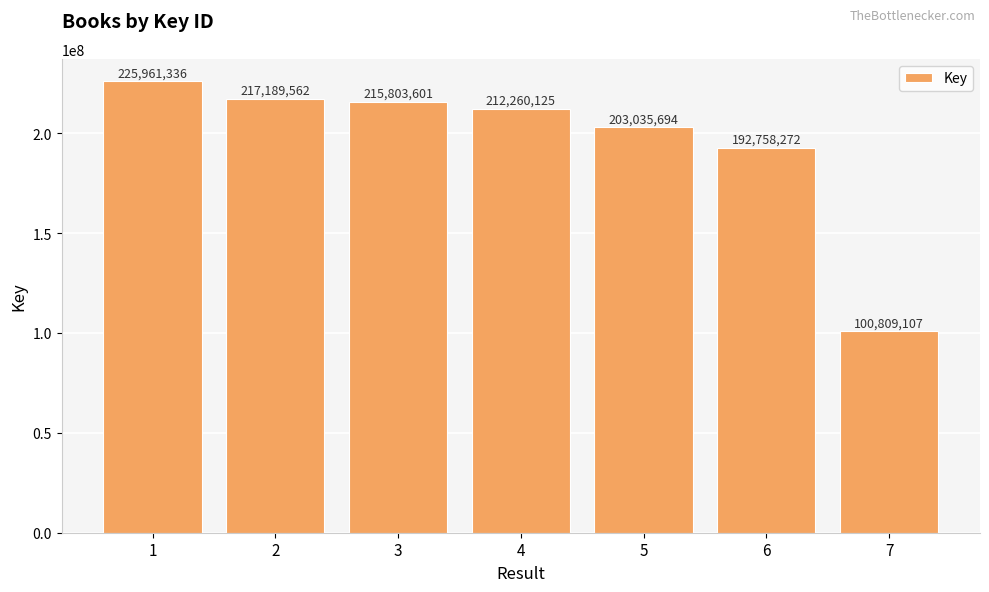

Approximately how many times larger is the value at 2 compared to 7?

2.2